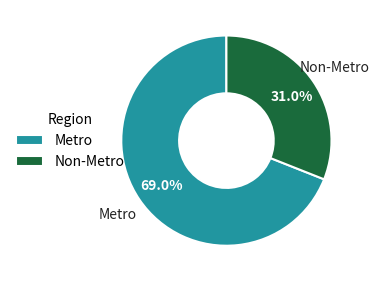

Rank the categories by value from lowest to highest.

Non-Metro, Metro